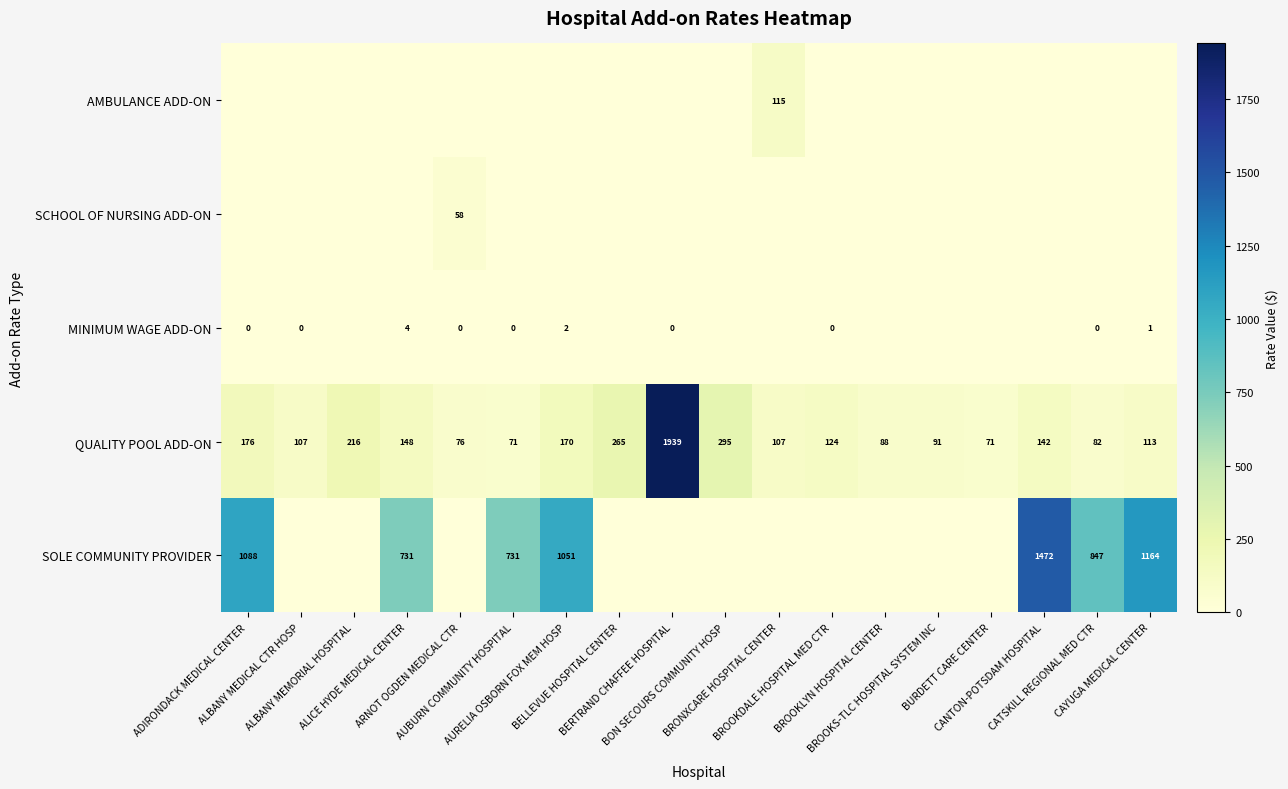

What is the highest value of the QUALITY POOL ADD-ON series?

1939